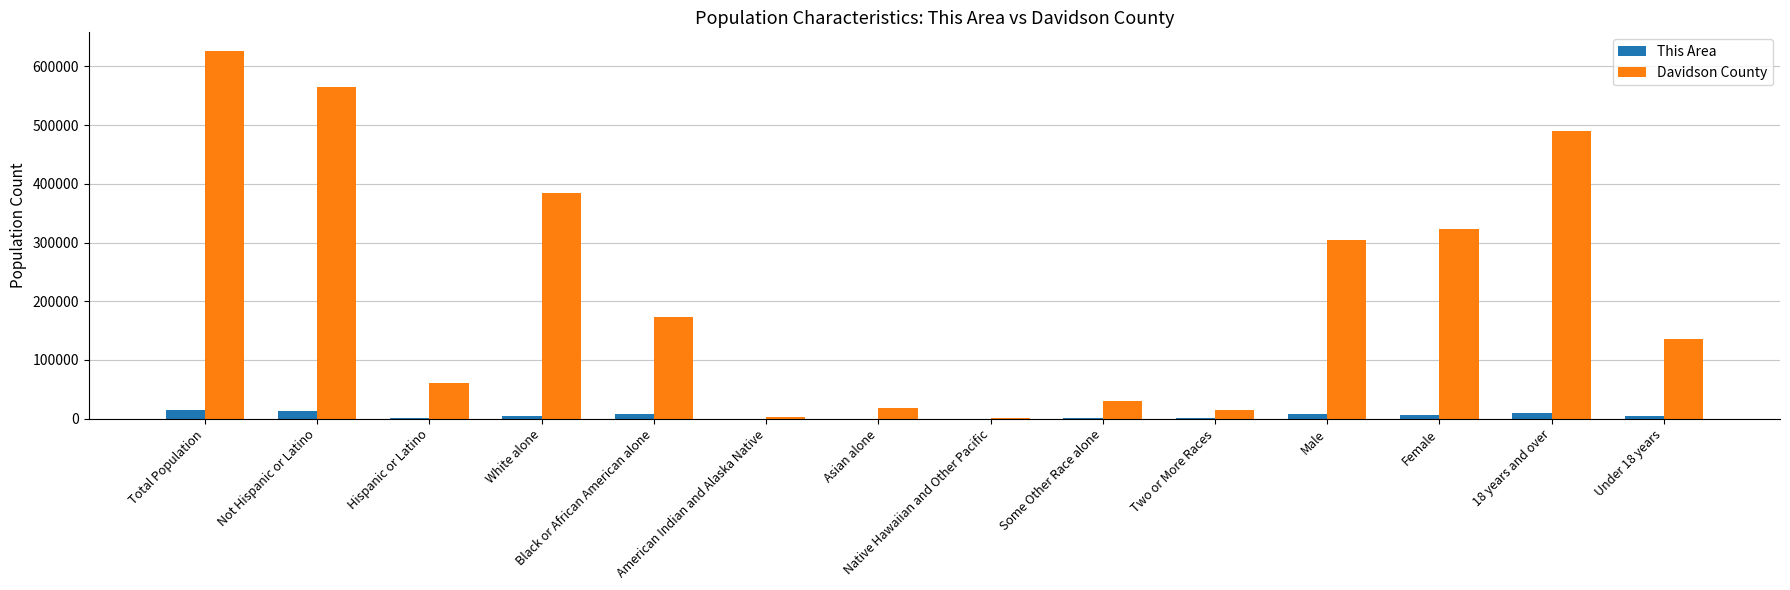

What is the sum of all Davidson County values?

3133405